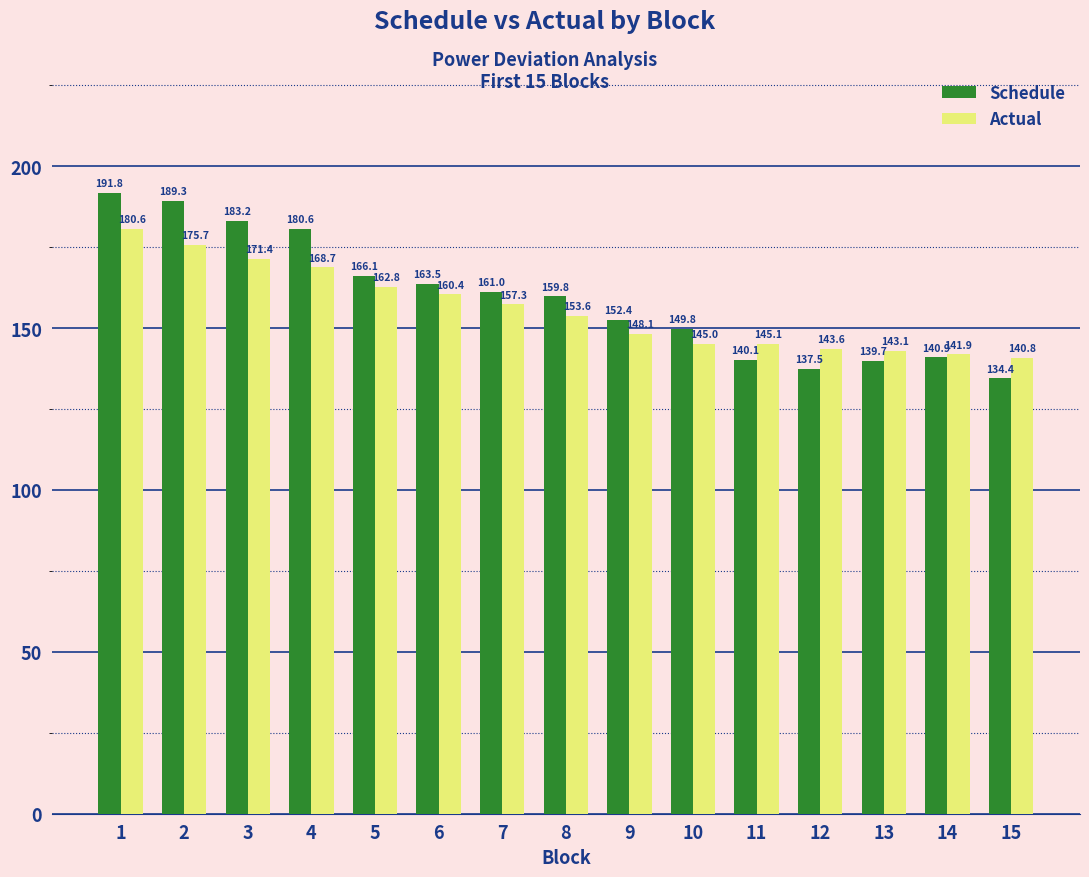

What is the approximate value of Schedule at 2?

189.3